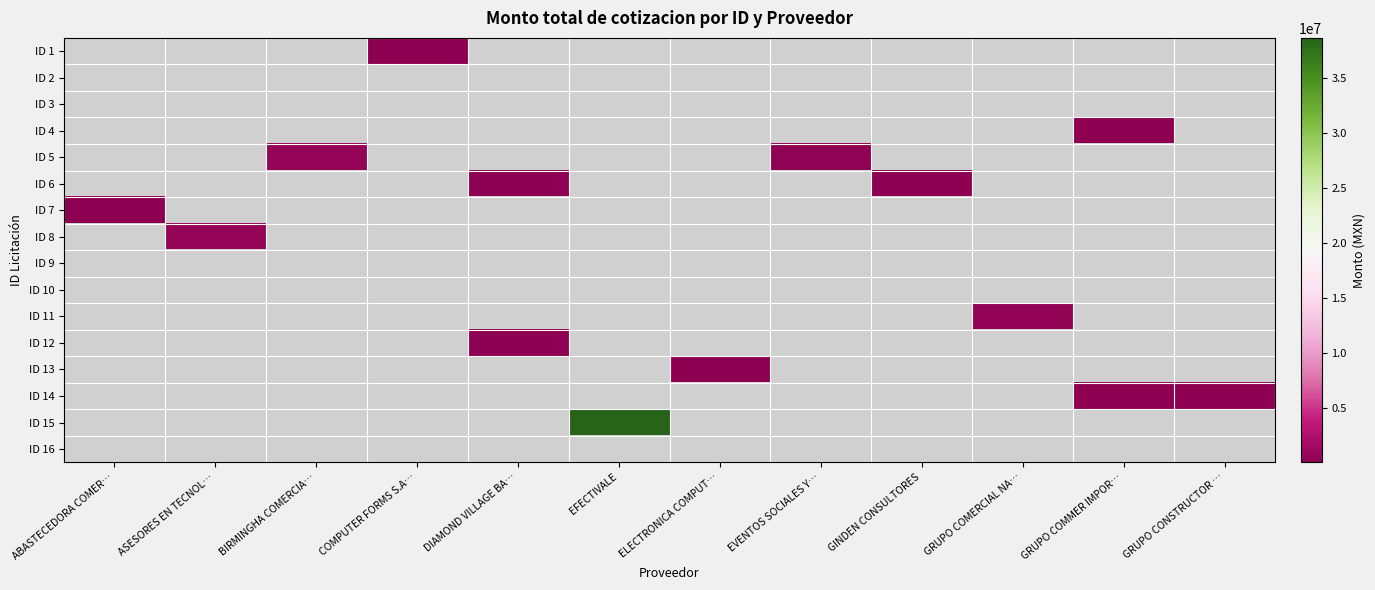

Between DIAMOND VILLAGE BA… and EVENTOS SOCIALES Y…, which is larger?

EVENTOS SOCIALES Y…